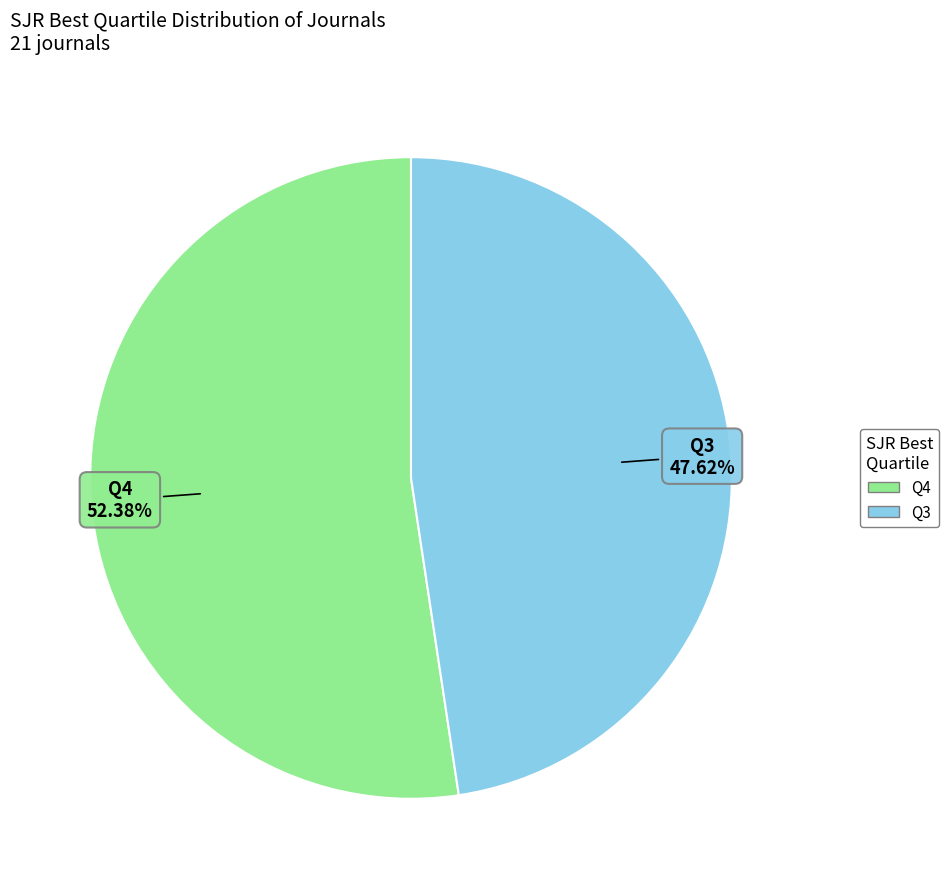

Count the number of slices in the pie.

2